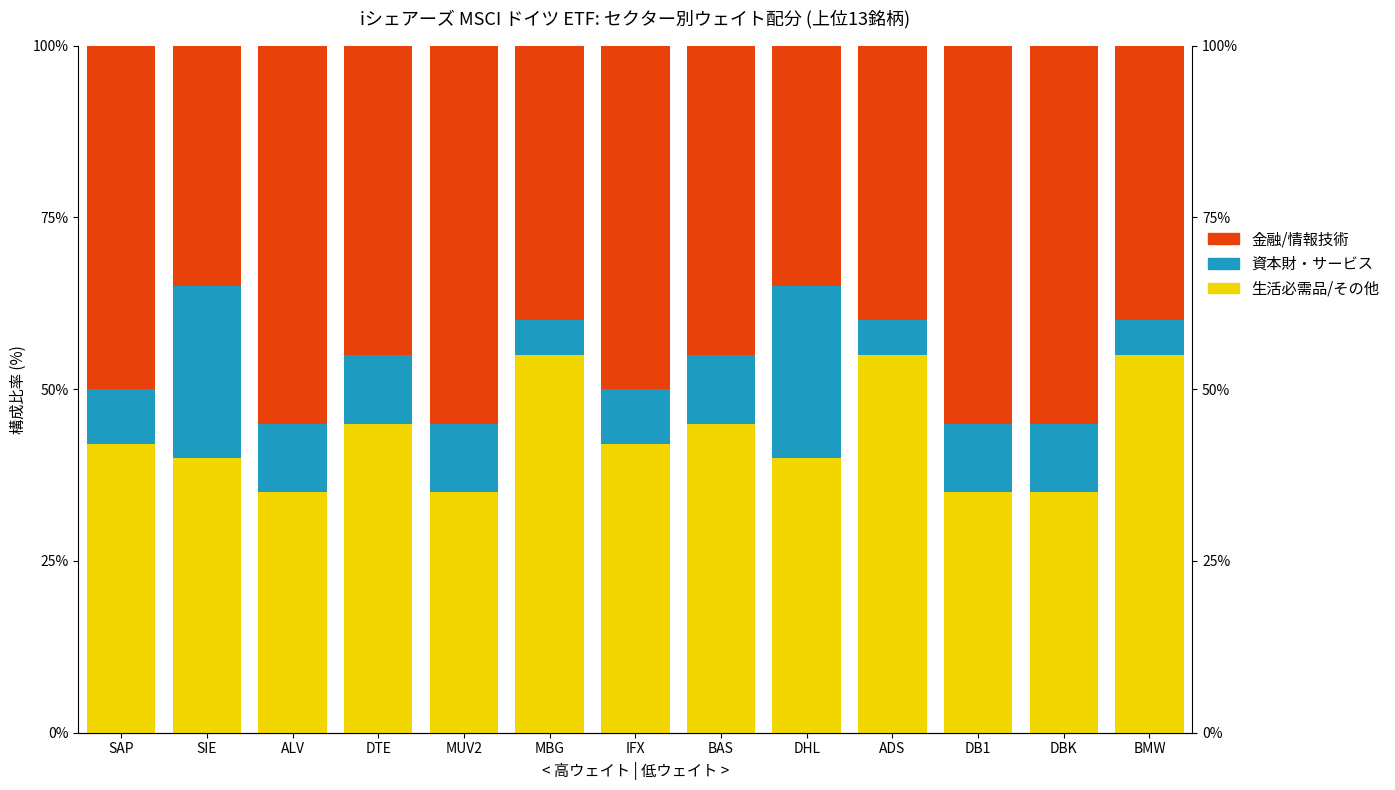

What is the sum of the 金融/情報技術 values at ADS and BAS?

85.0